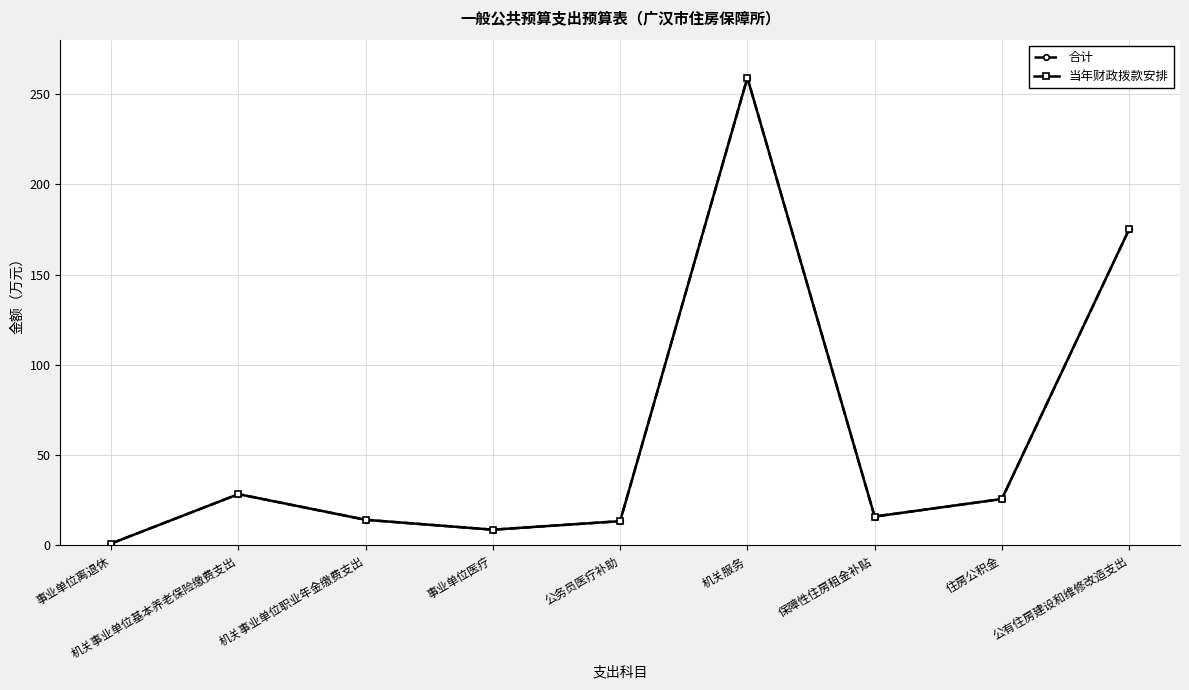

How many values in the 当年财政拨款安排 series are below 16?

4